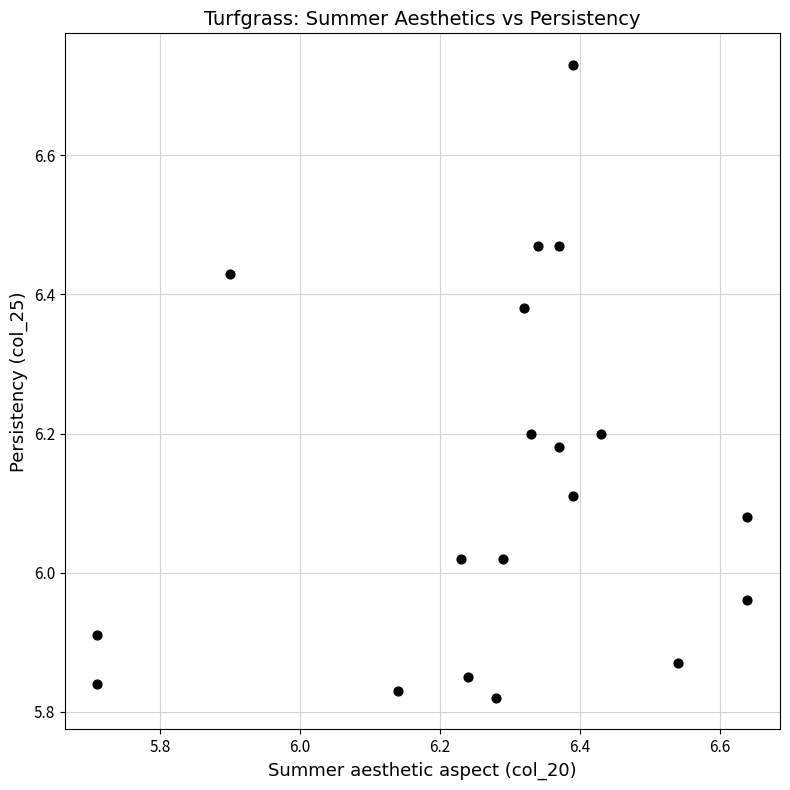

What is the range of X values (max minus min)?

0.9